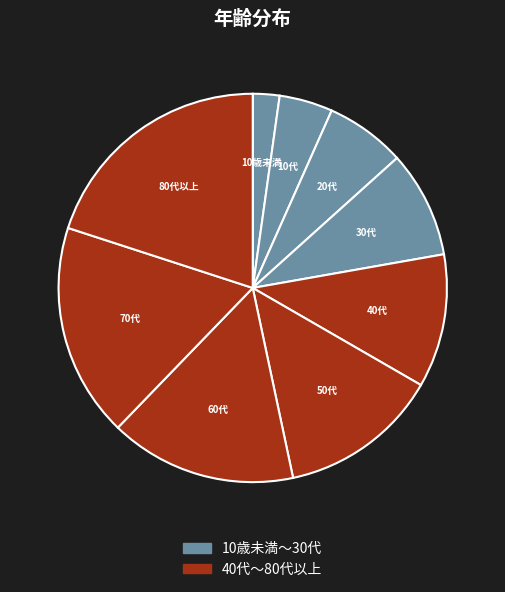

Which category has the smallest portion of the pie?

10歳未満